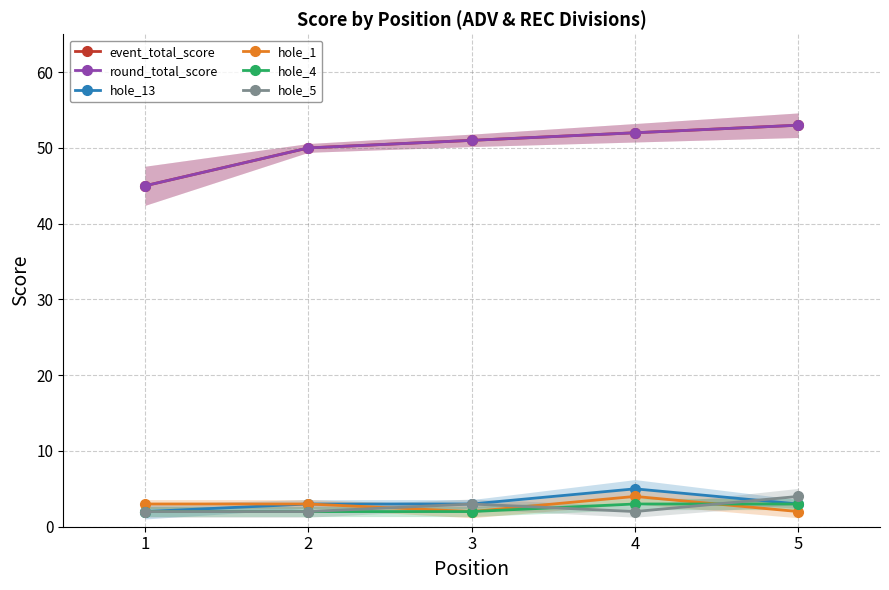

Between 1 and 3, which is larger?

3